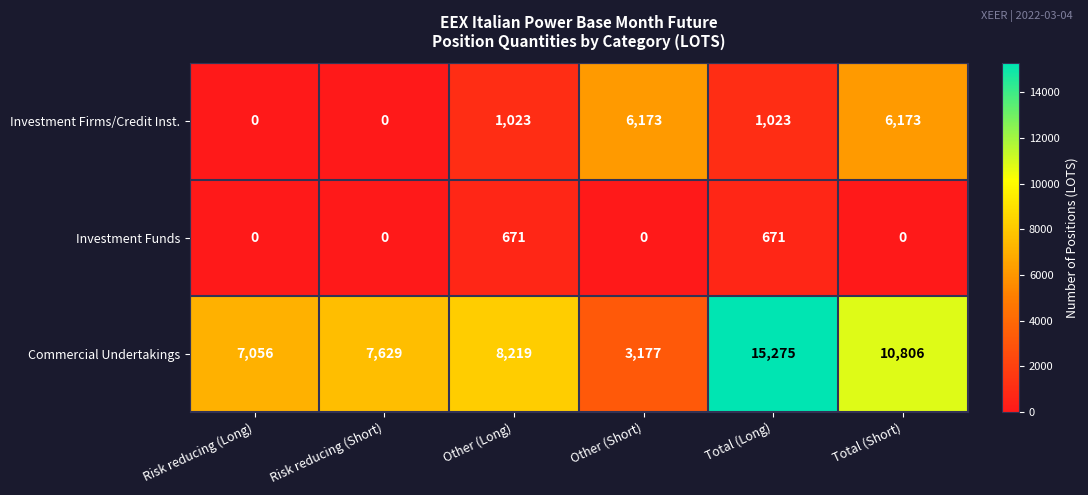

How many categories are shown in the chart?

6